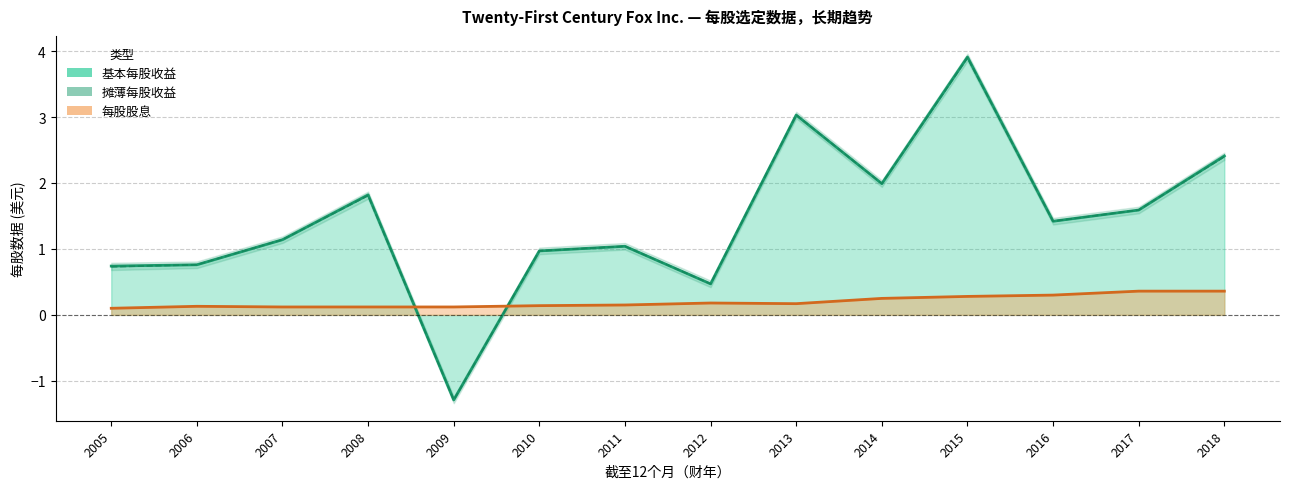

List the labels in order of value, smallest first.

2009, 2012, 2005, 2006, 2010, 2011, 2007, 2016, 2017, 2008, 2014, 2018, 2013, 2015